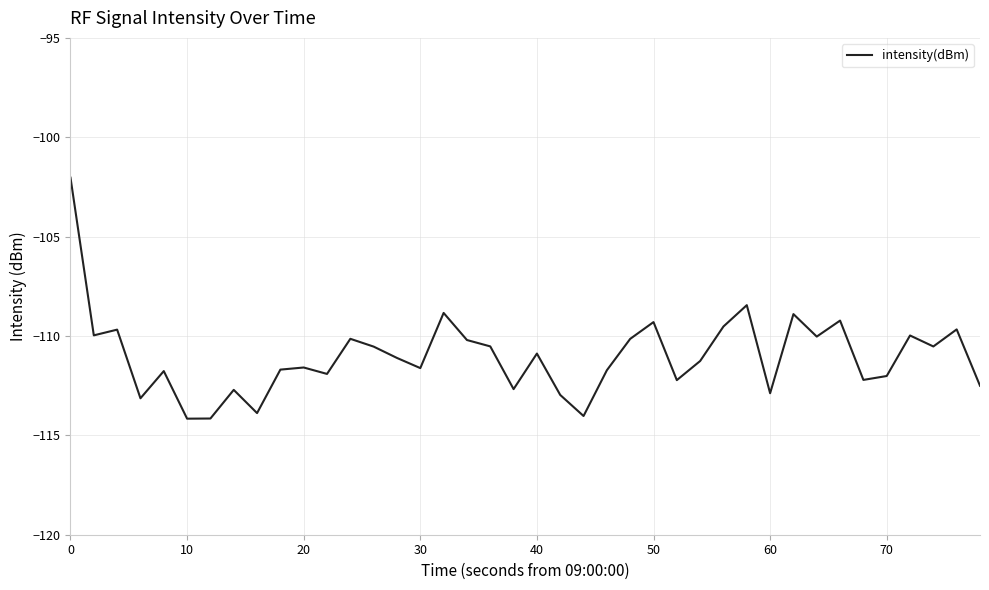

What is the maximum value shown in the chart?

-102.0